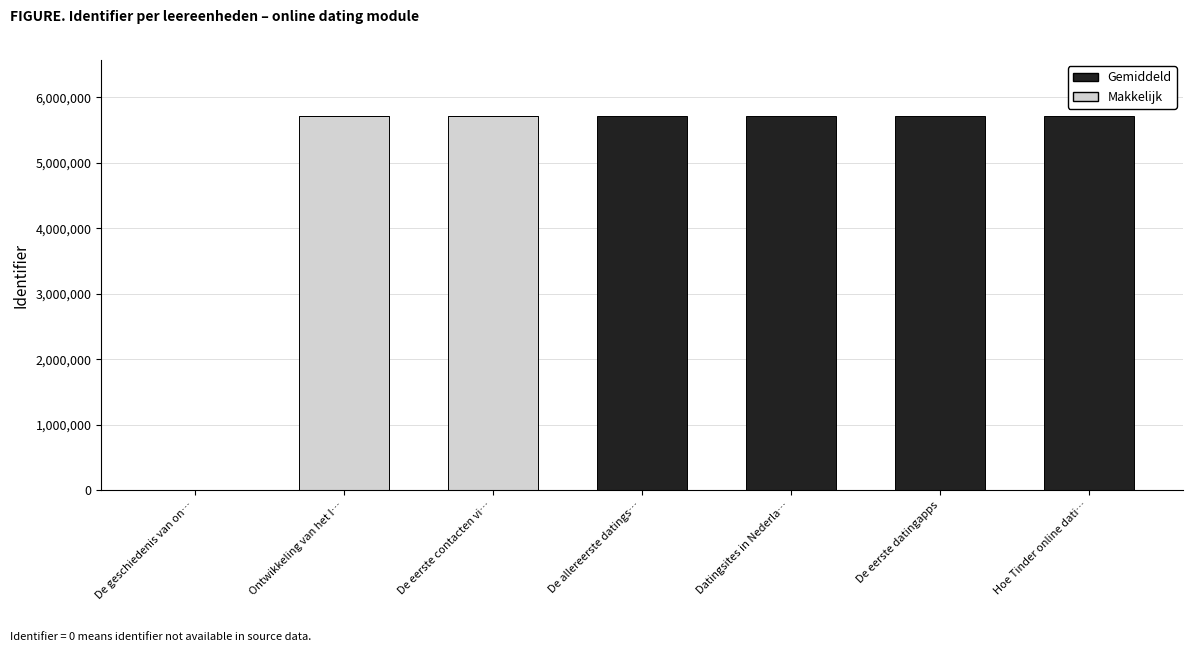

What is the total value across all series at De eerste contacten vi…?

5714282